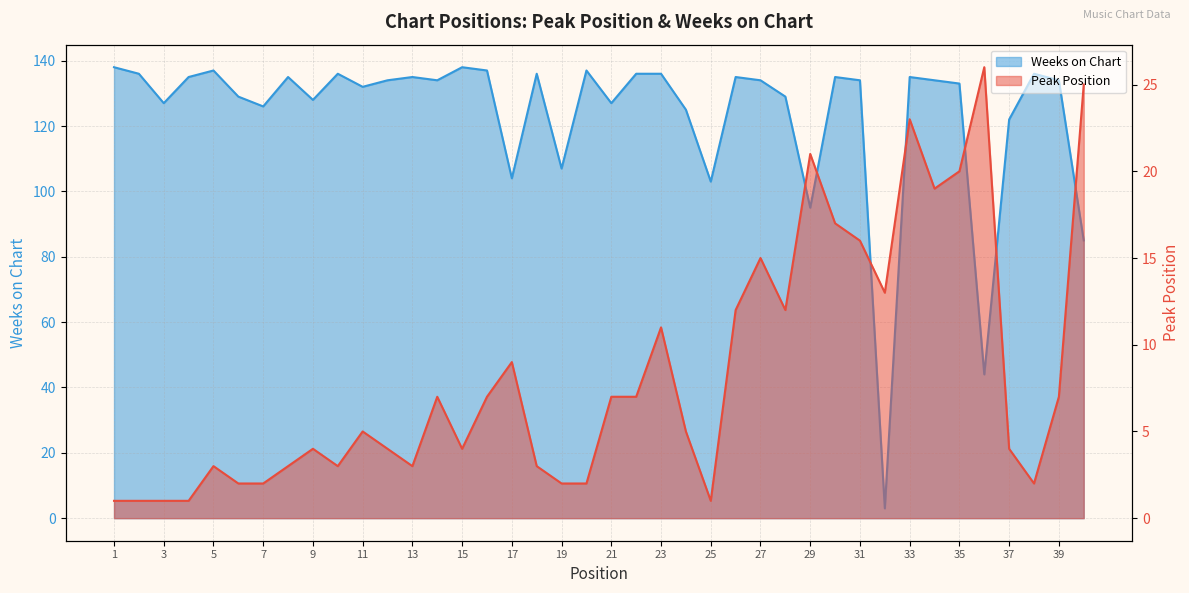

The Weeks on Chart series shows 136 at 2. True or false?

True